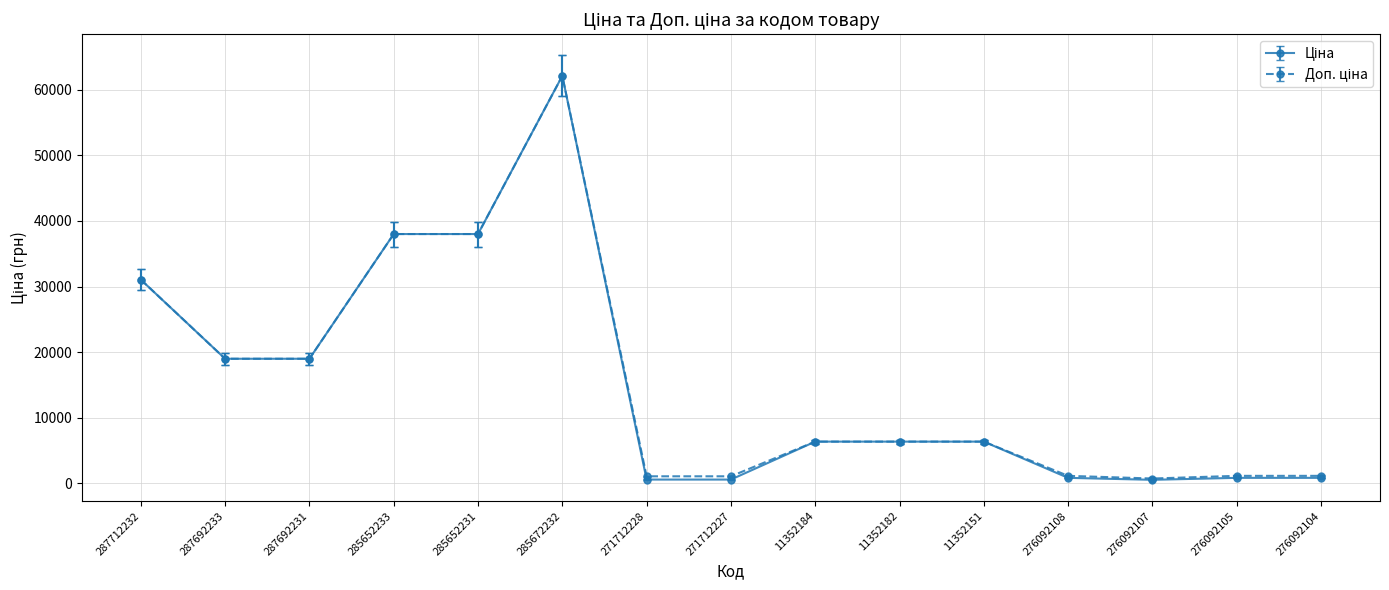

What is the label of the 2nd point from the left?

287692233